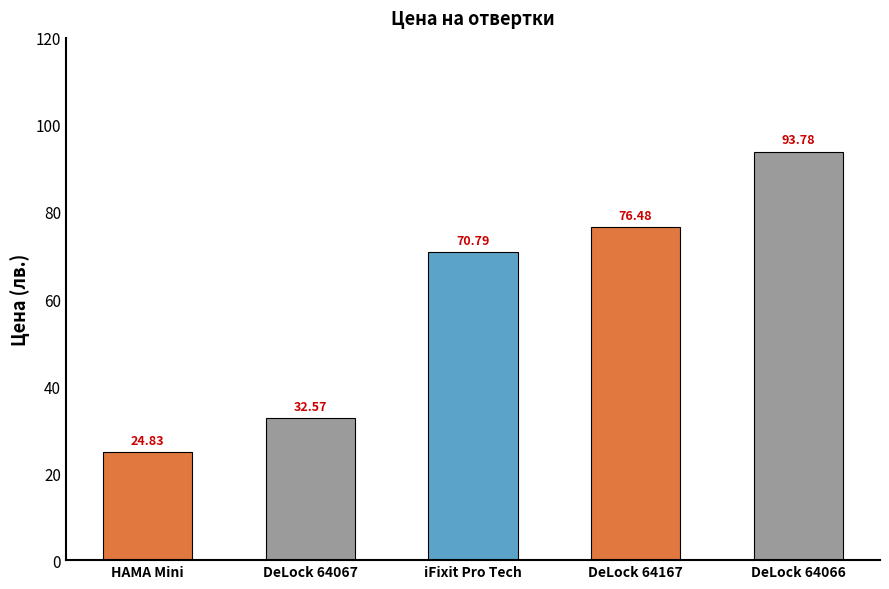

What is the sum of all values?

298.4